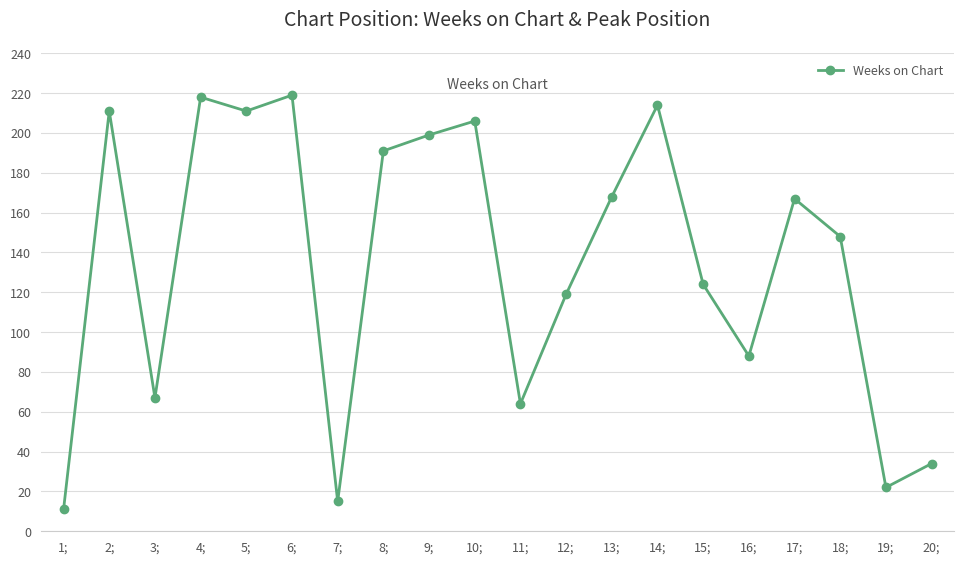

Where does the data first go above 167?

2;